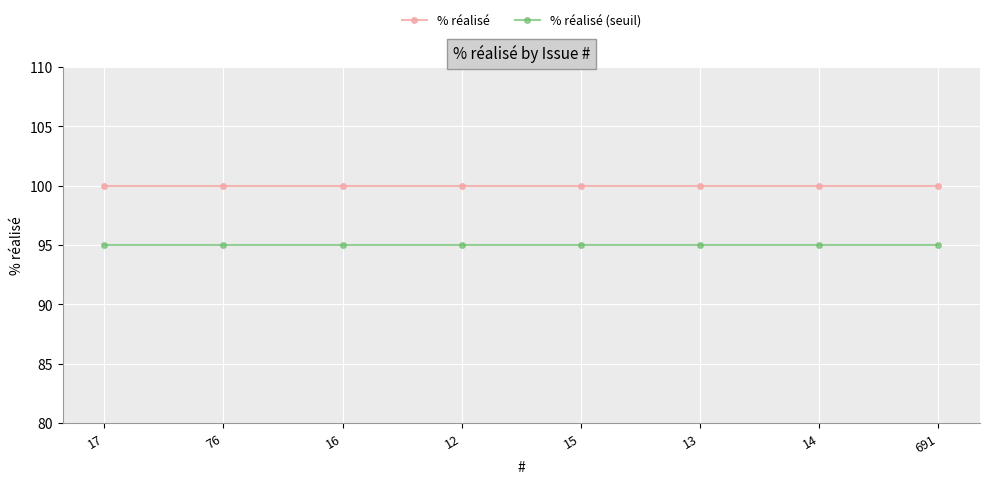

What is the average value of the % réalisé series?

100